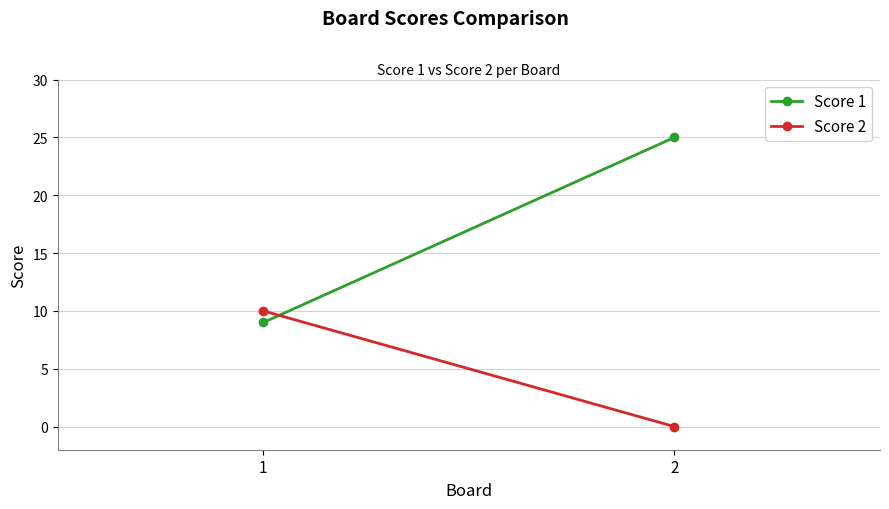

Reading left to right, what are all the values shown in this chart?

Score 1: 9	25
Score 2: 10	0